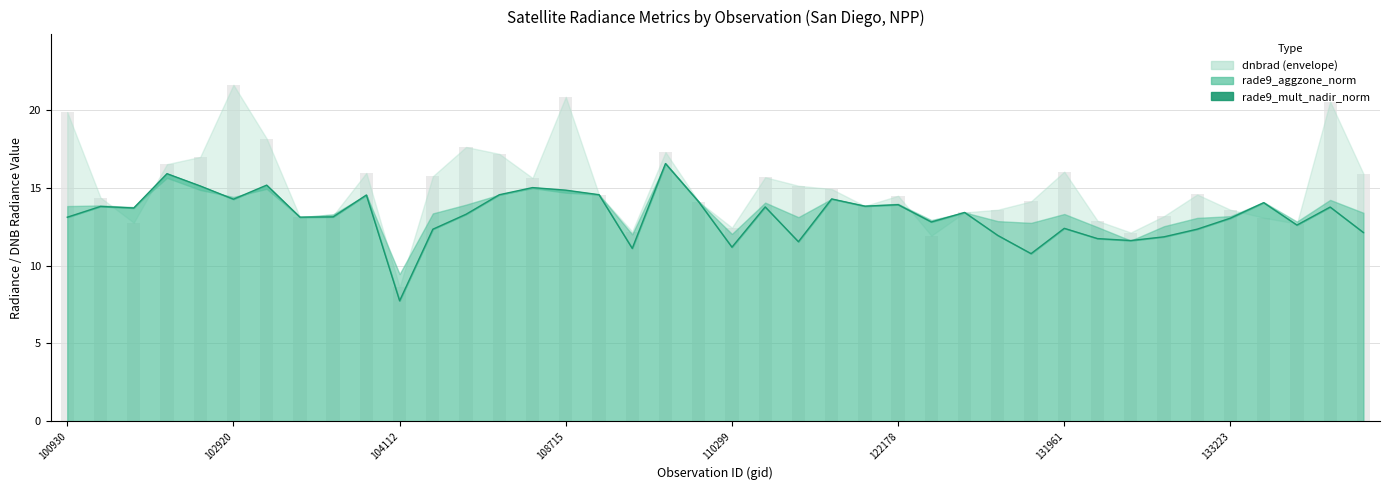

What is the sum of the dnbrad values at 133223 and 115500?

28.8